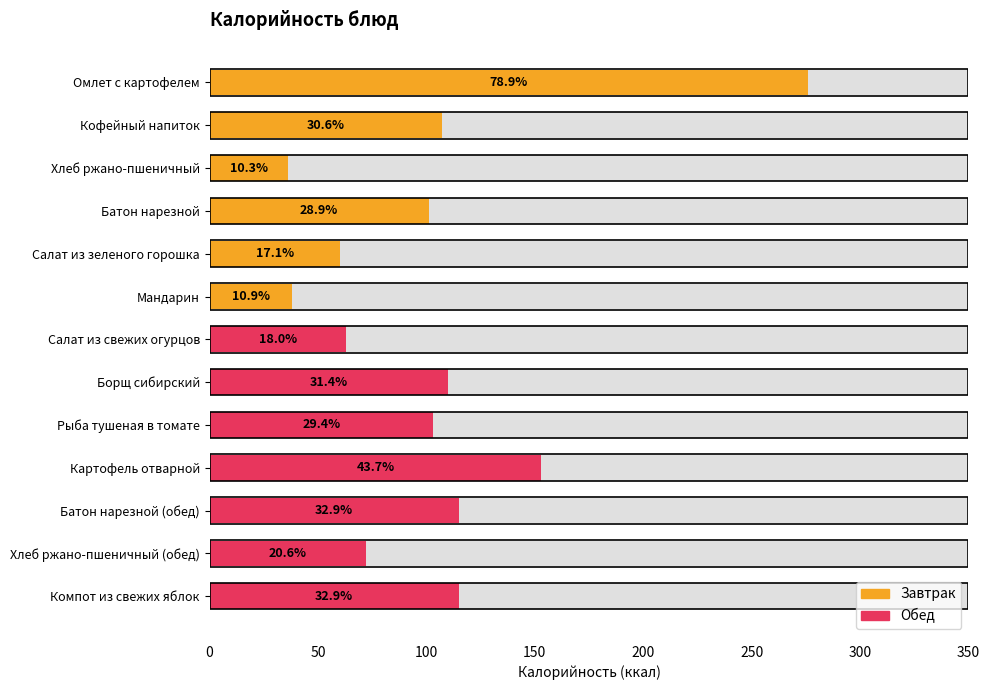

The value at Рыба тушеная в томате is 171. True or false?

False